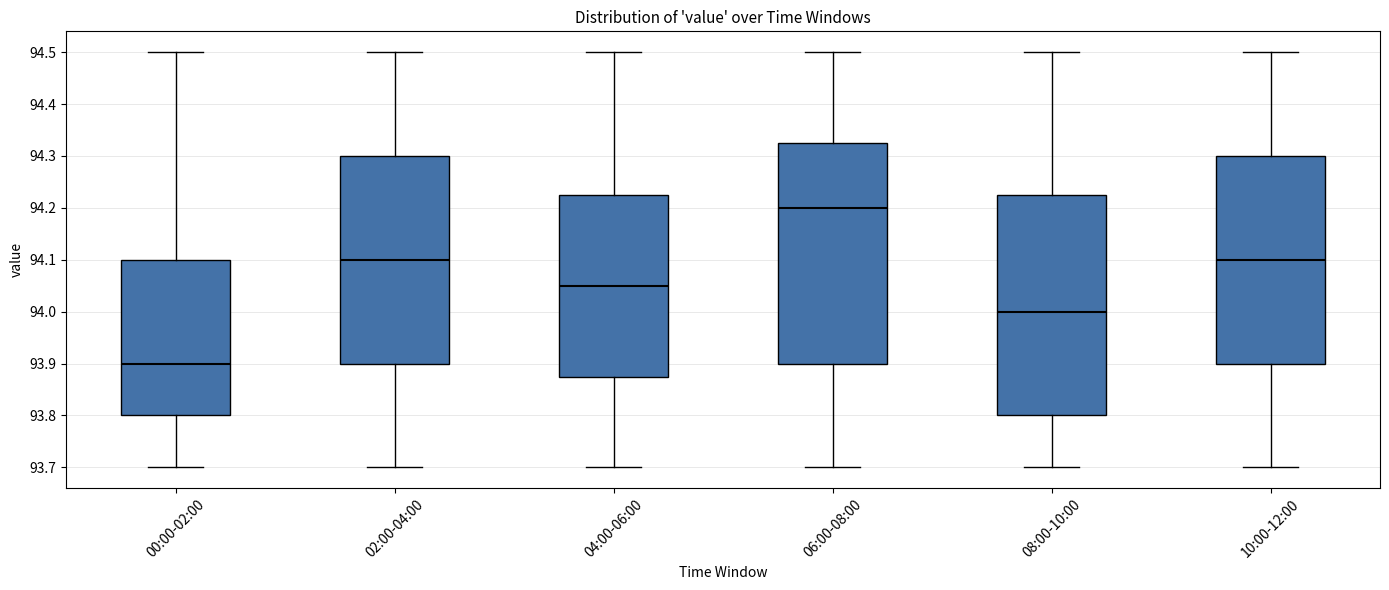

Where does the upper whisker of the box for 08:00-10:00 end on the y-axis? The values are not printed on the chart, so give them approximately, as read against the axis.

94.50